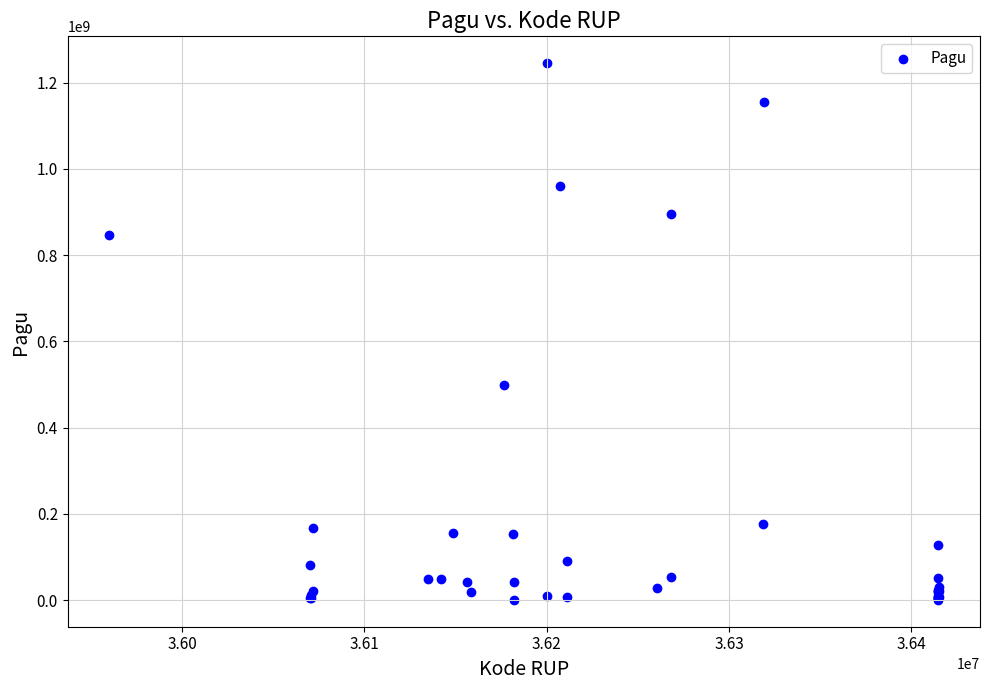

What Y value in the scatter plot is closest to 622840000?

499932000